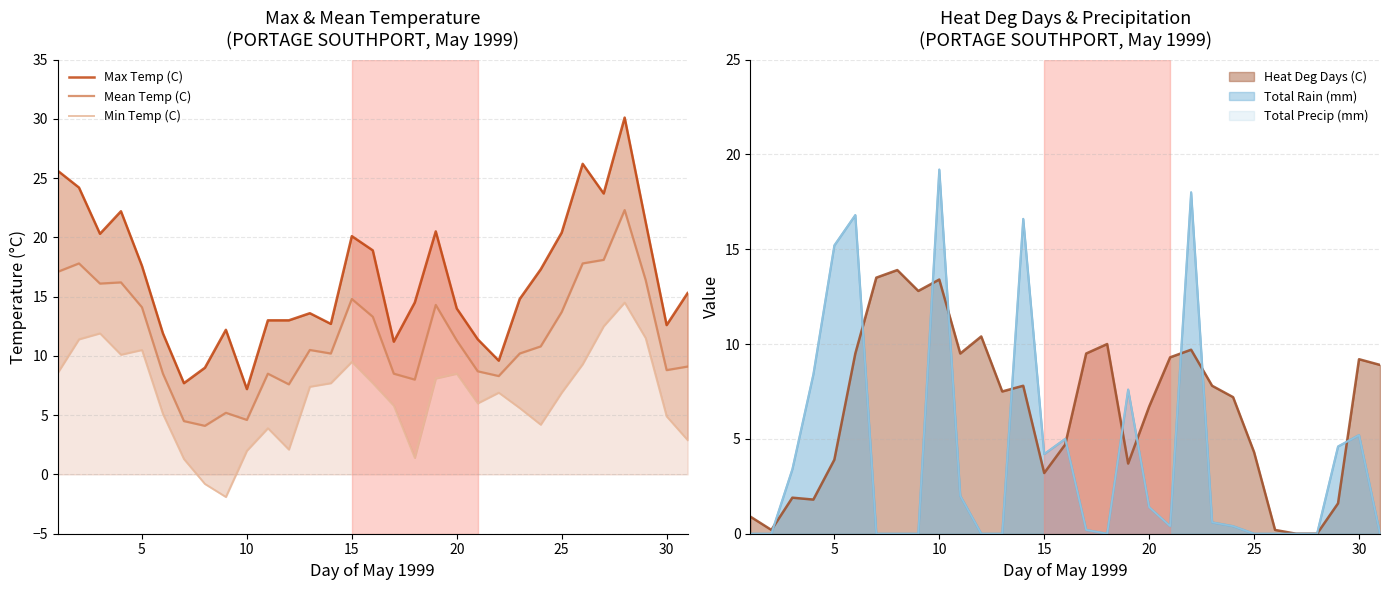

Between 5 and 15, which is larger?

5